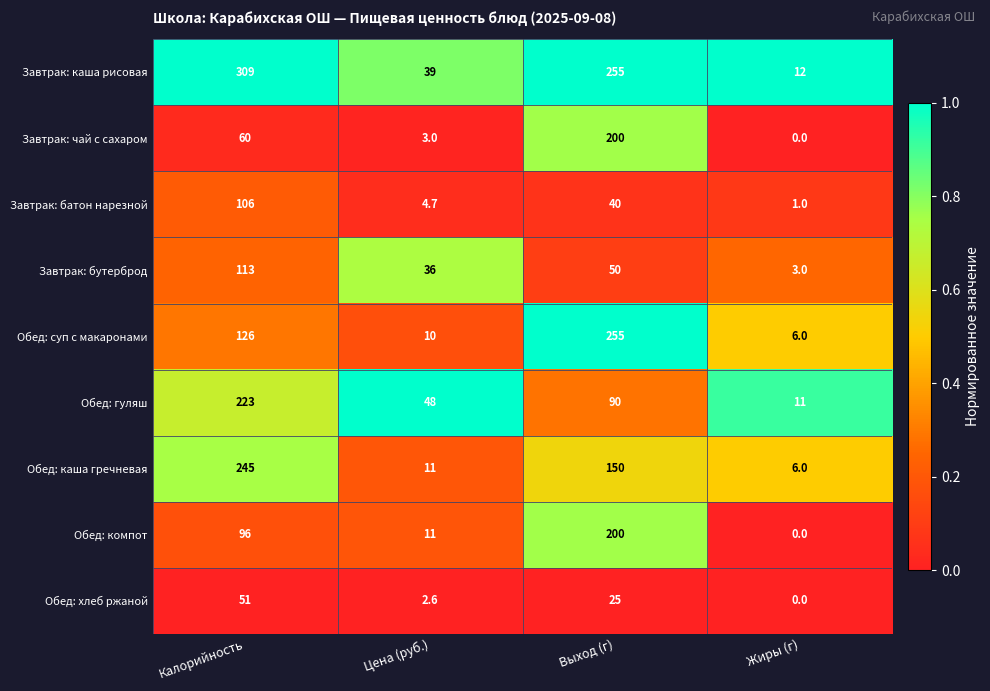

List the labels in order of Завтрак: батон нарезной value, smallest first.

Жиры (г), Цена (руб.), Выход (г), Калорийность